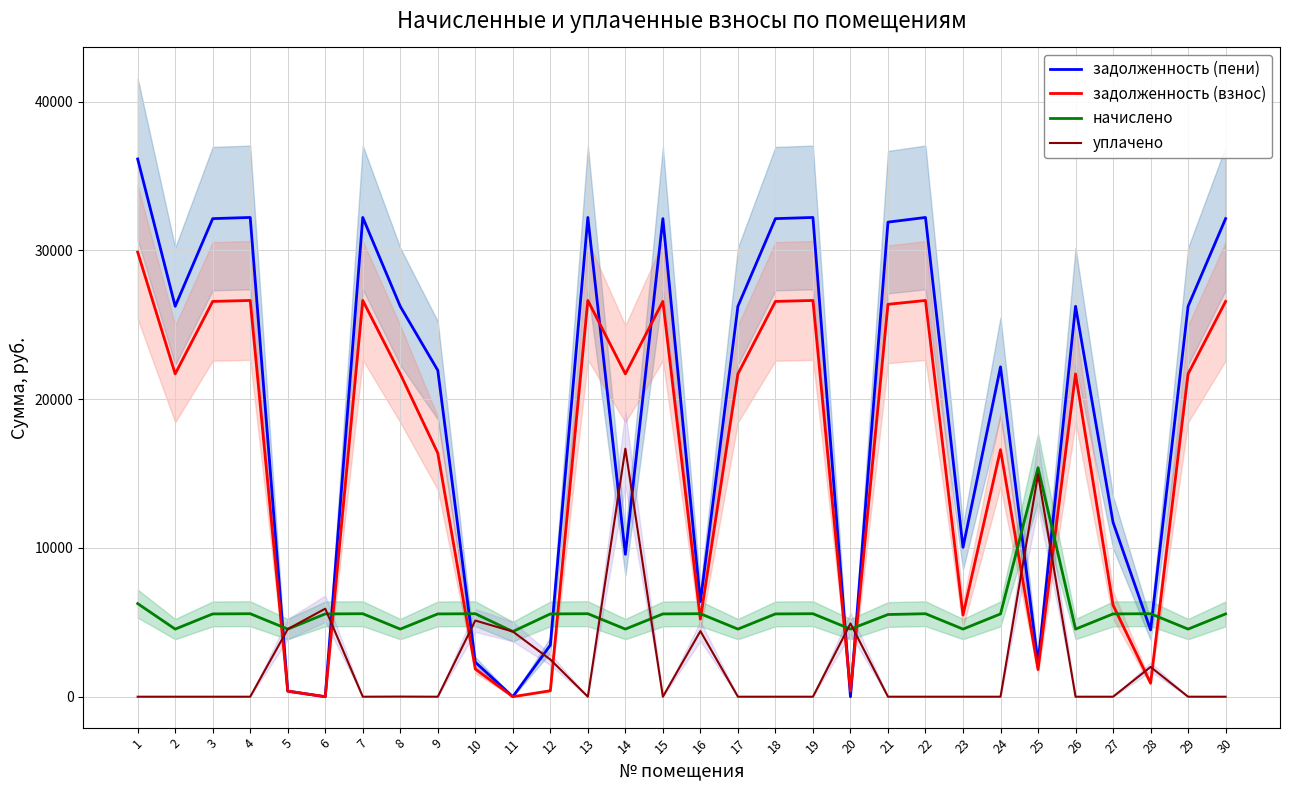

Where is уплачено nearest to the value 8335?

6